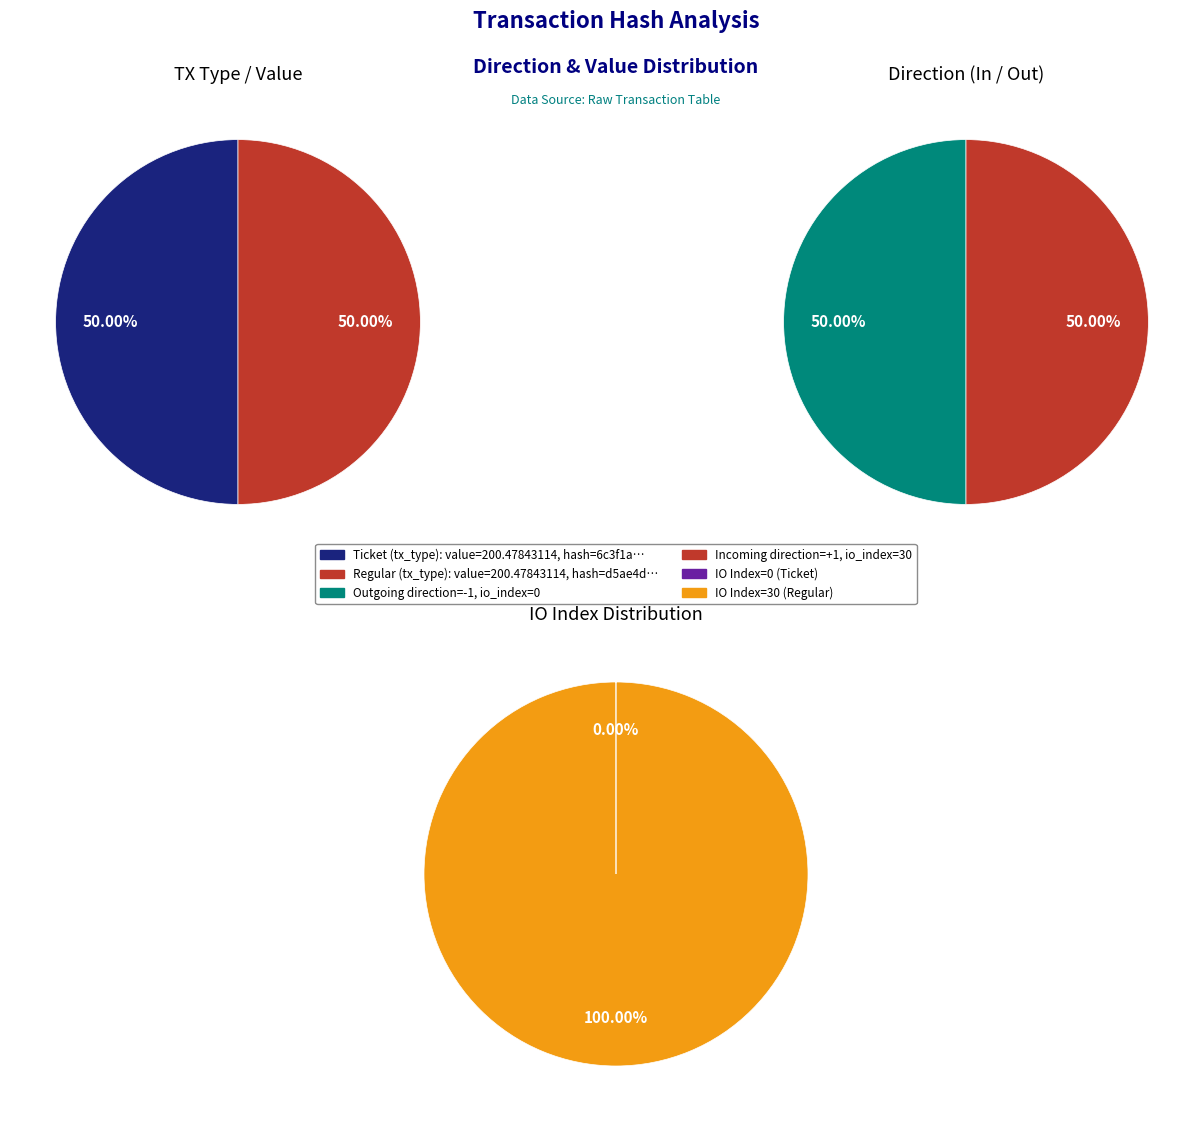

How many segments does this pie chart have?

2